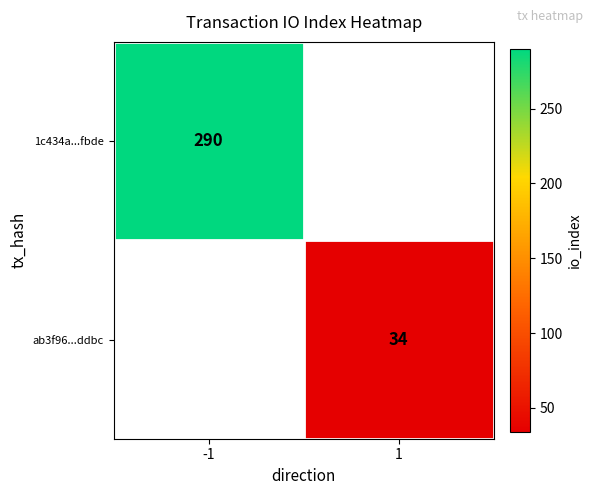

The value of 1c434a...fbde at -1 is 290. True or false?

True